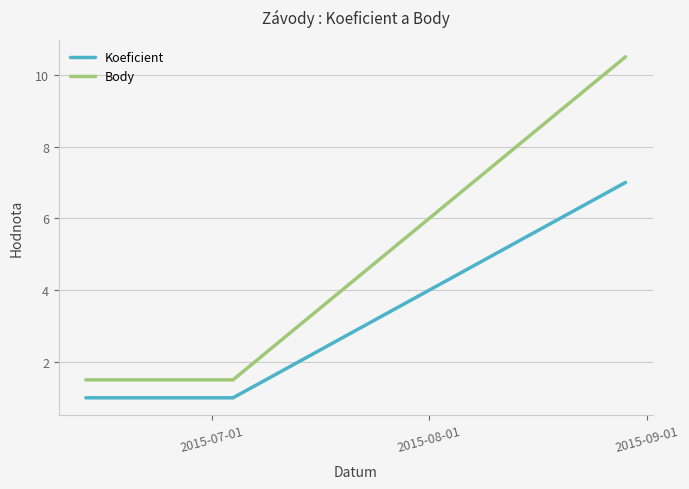

What is the sum of all Koeficient values?

9.0